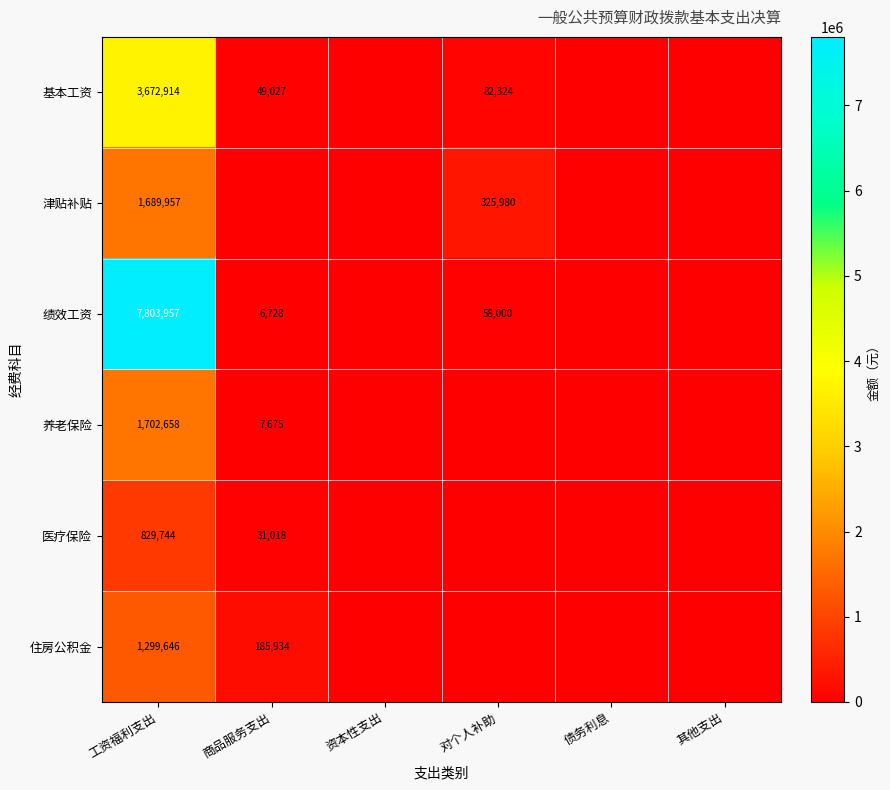

How many categories are shown in the chart?

6